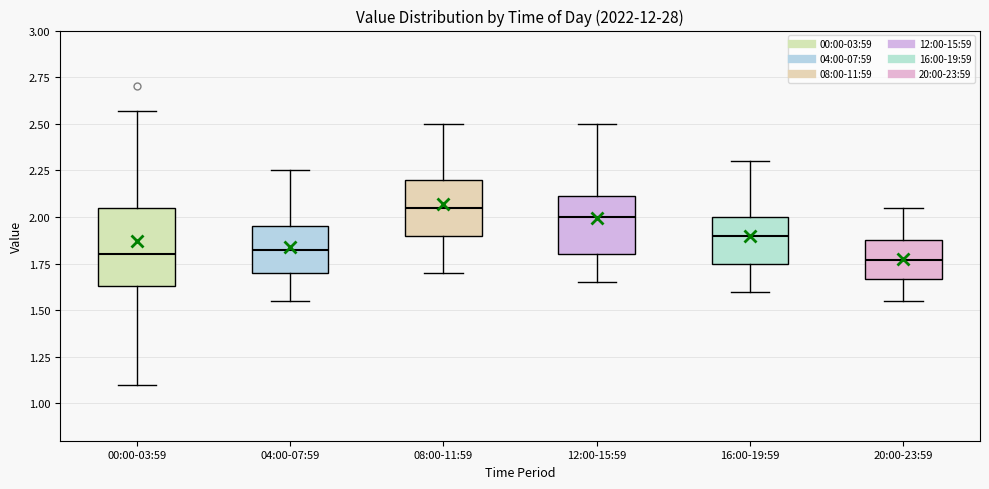

Reading left to right, transcribe this box plot: for each box, give where its median line is, the range the box spans, and where its two whiskers end, as read against the y-axis. The values are not printed on the chart, so give them approximately, as read against the axis.

00:00-03:59: median 1.80, box 1.65 to 2.05, whiskers 1.10 to 2.55
04:00-07:59: median 1.85, box 1.70 to 1.95, whiskers 1.55 to 2.25
08:00-11:59: median 2.05, box 1.90 to 2.20, whiskers 1.70 to 2.50
12:00-15:59: median 2.00, box 1.80 to 2.10, whiskers 1.65 to 2.50
16:00-19:59: median 1.90, box 1.75 to 2.00, whiskers 1.60 to 2.30
20:00-23:59: median 1.75, box 1.65 to 1.90, whiskers 1.55 to 2.05